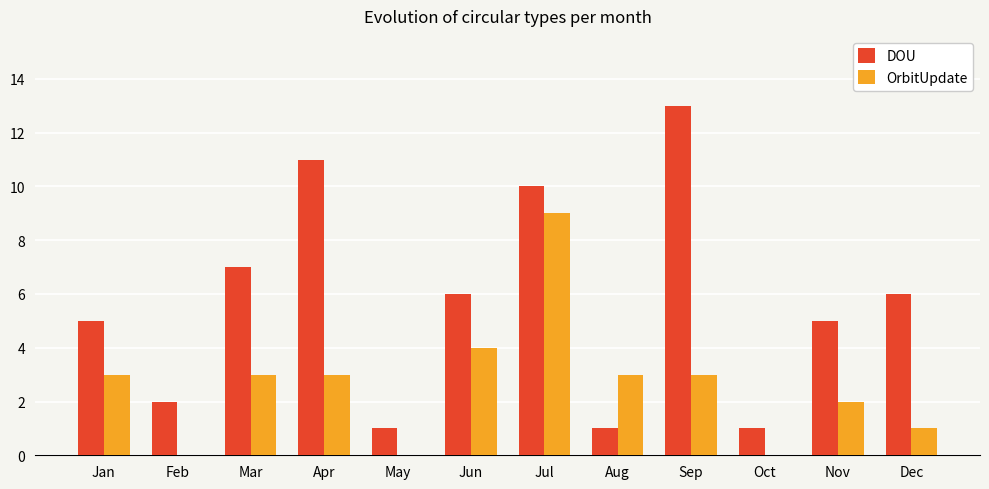

Reading left to right, extract all data points from this chart.

DOU: Jan=5	Feb=2	Mar=7	Apr=11	May=1	Jun=6	Jul=10	Aug=1	Sep=13	Oct=1	Nov=5	Dec=6
OrbitUpdate: Jan=3	Feb=0	Mar=3	Apr=3	May=0	Jun=4	Jul=9	Aug=3	Sep=3	Oct=0	Nov=2	Dec=1